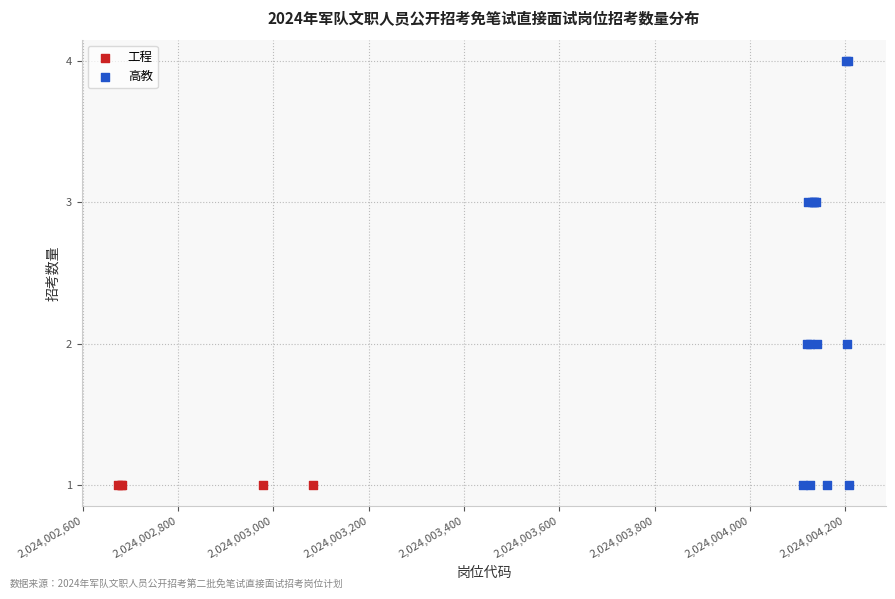

Which series contains the highest Y value?

高教